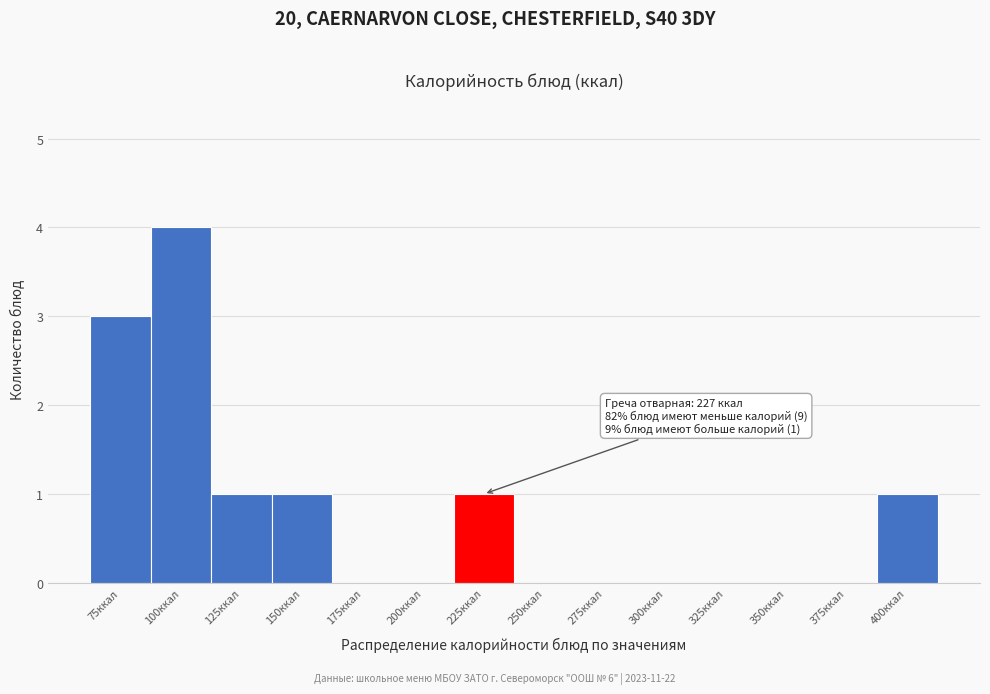

Reading left to right, transcribe all the data shown in this chart.

75ккал=3	100ккал=4	125ккал=1	150ккал=1	175ккал=0	200ккал=0	225ккал=1	250ккал=0	275ккал=0	300ккал=0	325ккал=0	350ккал=0	375ккал=0	400ккал=1